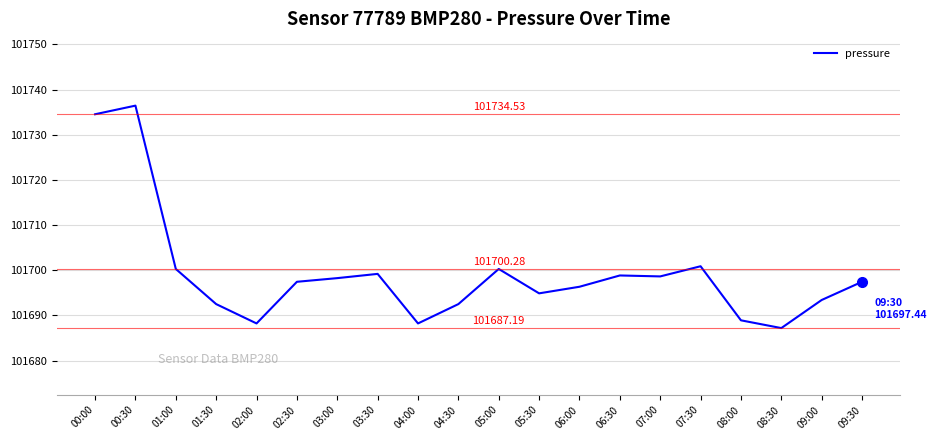

Approximately how many times larger is the value at 01:00 compared to 02:00?

1.0